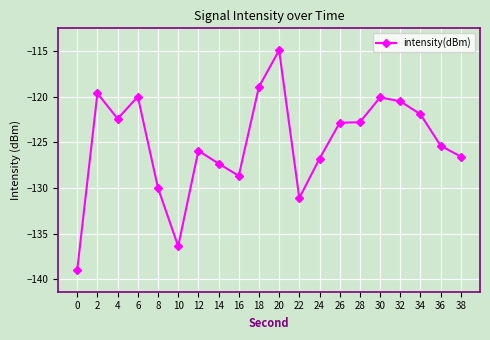

At which label is the value closest to -126?

12